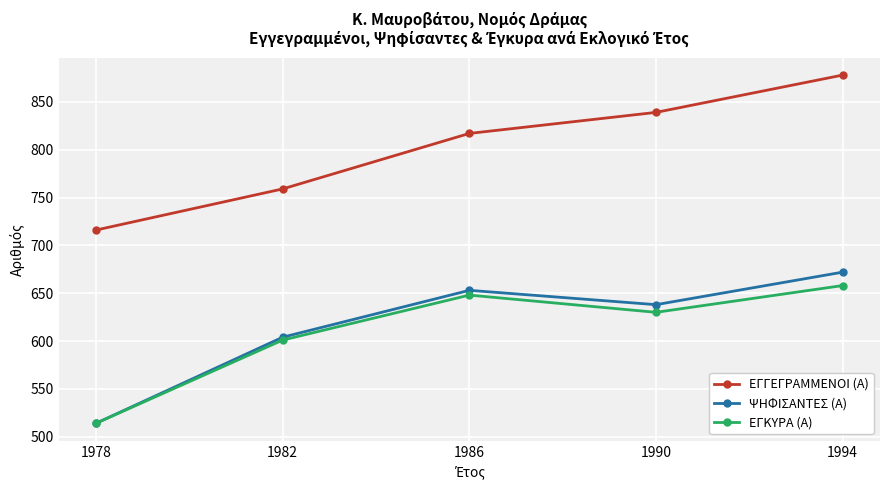

Is the value of ΕΓΚΥΡΑ (Α) at 1990 greater than the value of ΨΗΦΙΣΑΝΤΕΣ (Α) at 1978?

Yes